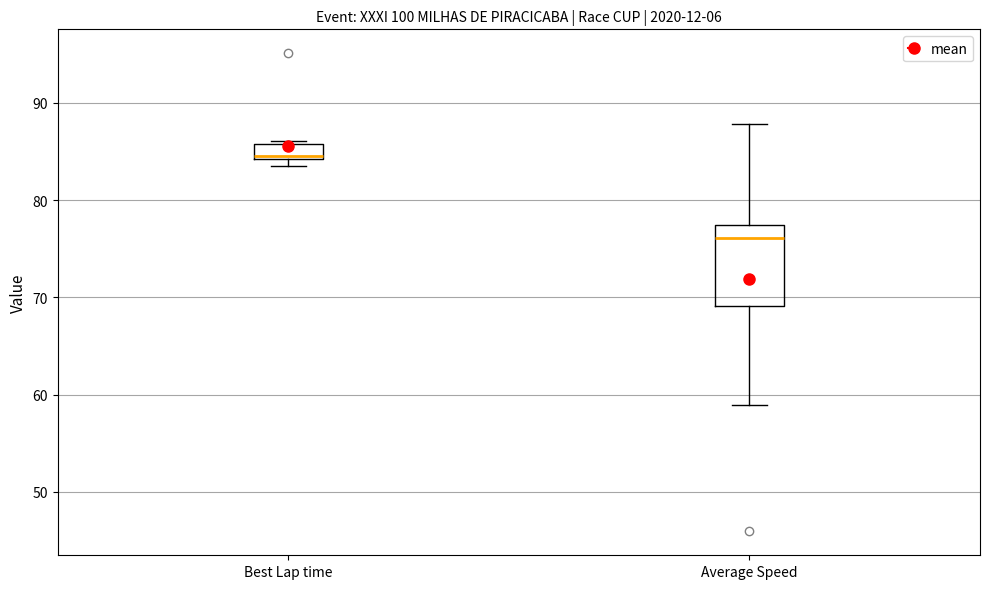

Which box has the lowest median line?

Average Speed